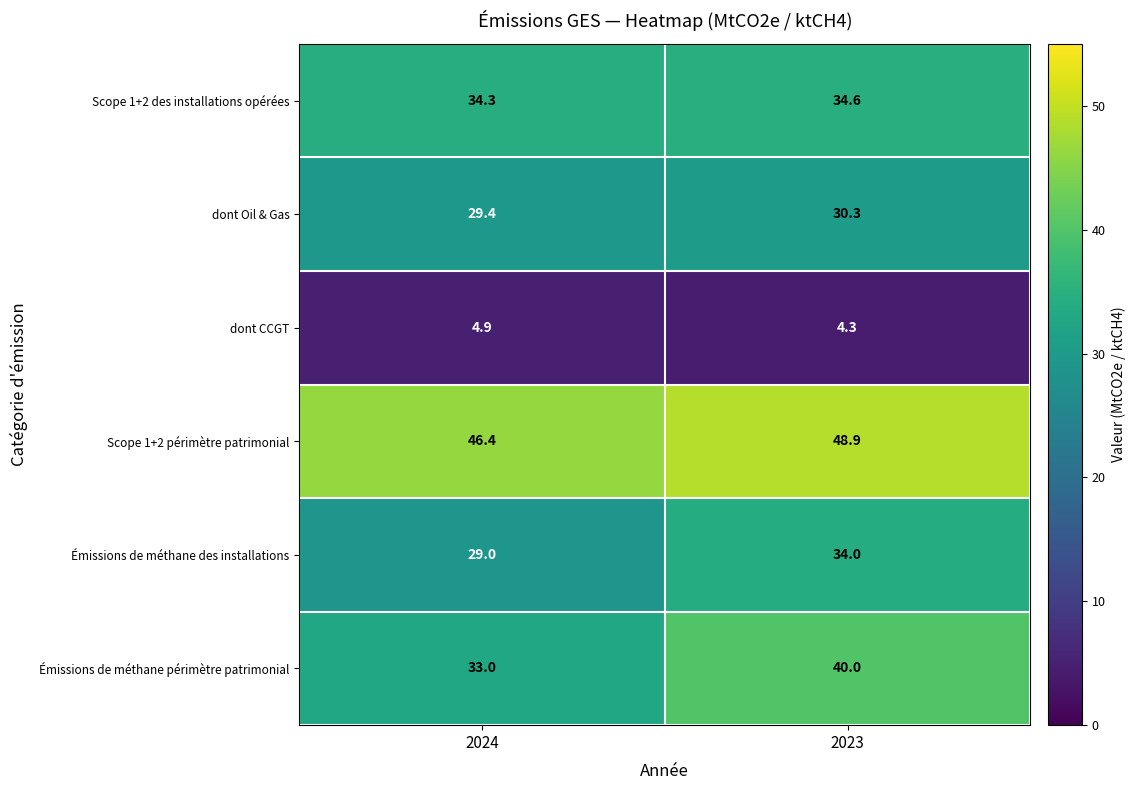

Which series has the largest total across all categories?

Scope 1+2 périmètre patrimonial